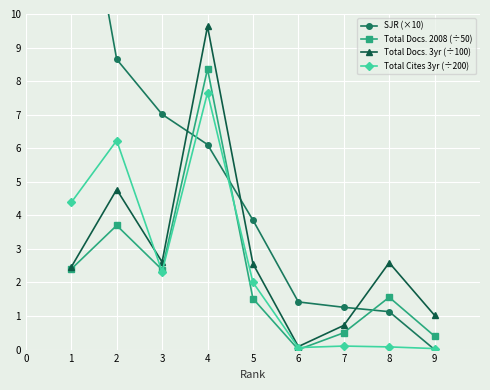

Where is the first local minimum for Total Docs. 3yr (÷100)?

3